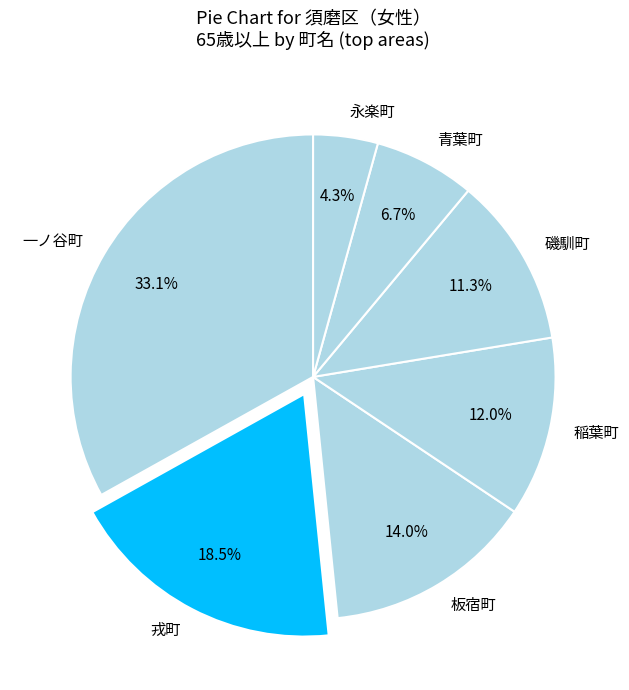

What is the ratio of the value at 一ノ谷町 to the value at 磯馴町?

2.9